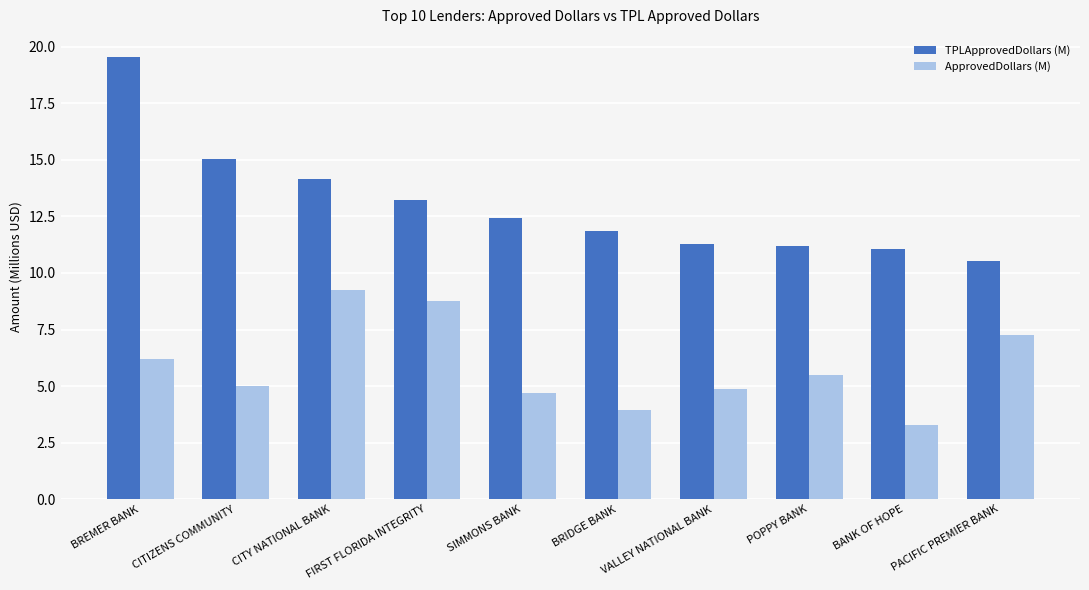

Is it true that TPLApprovedDollars (M) equals 10.5 at PACIFIC PREMIER BANK?

True